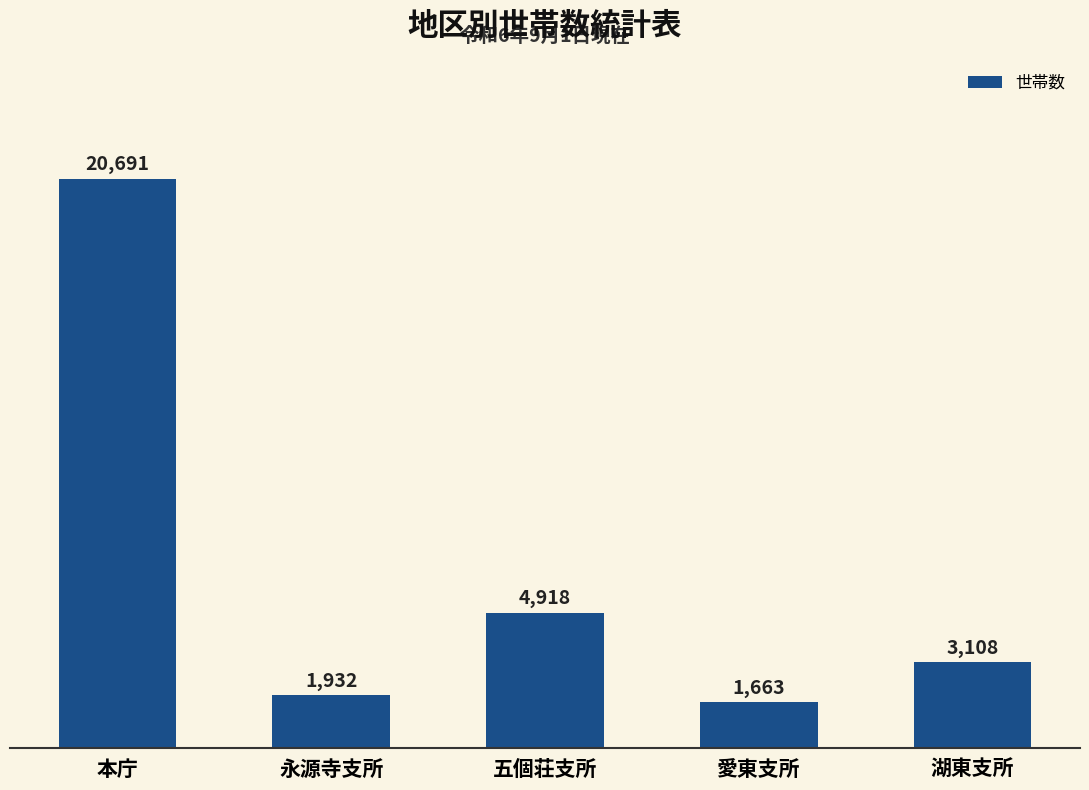

Does the chart contain stacked bars?

No